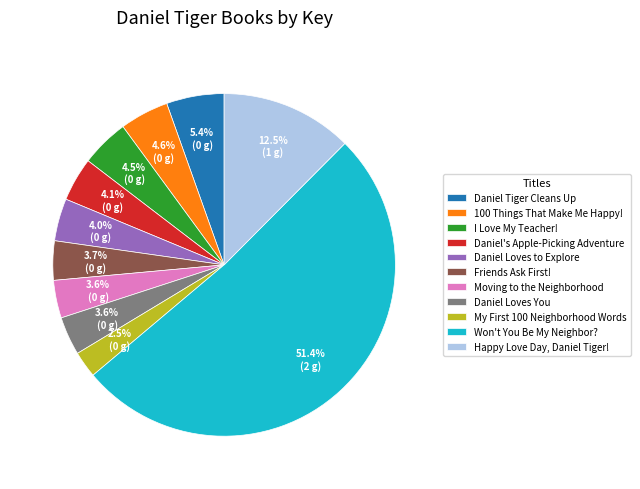

True or false: Won't You Be My Neighbor? accounts for 38% of the total.

False